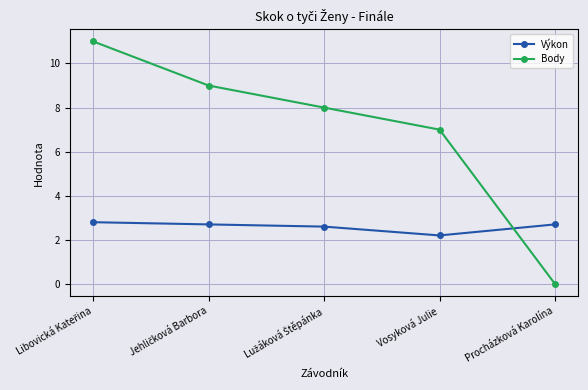

What is the label of the 1st point from the right?

Procházková Karolína